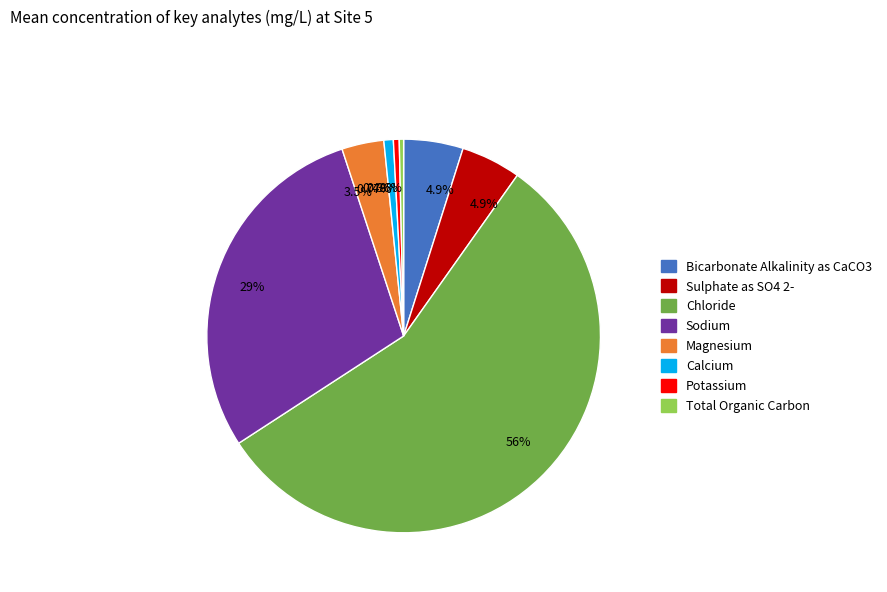

Is there a majority slice in this chart?

Yes